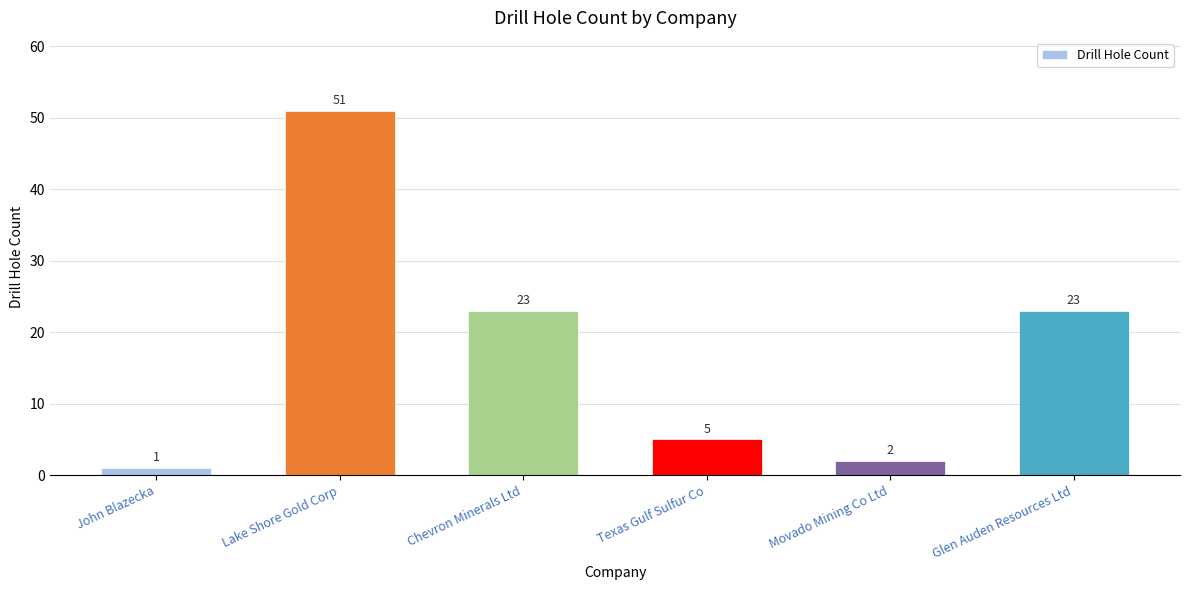

Does the chart contain any negative values?

No